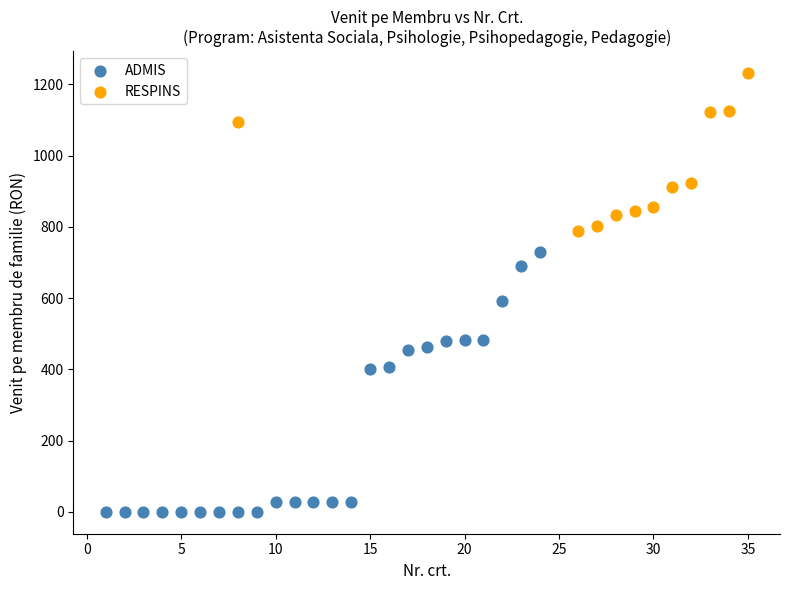

Which series contains the lowest Y value?

ADMIS